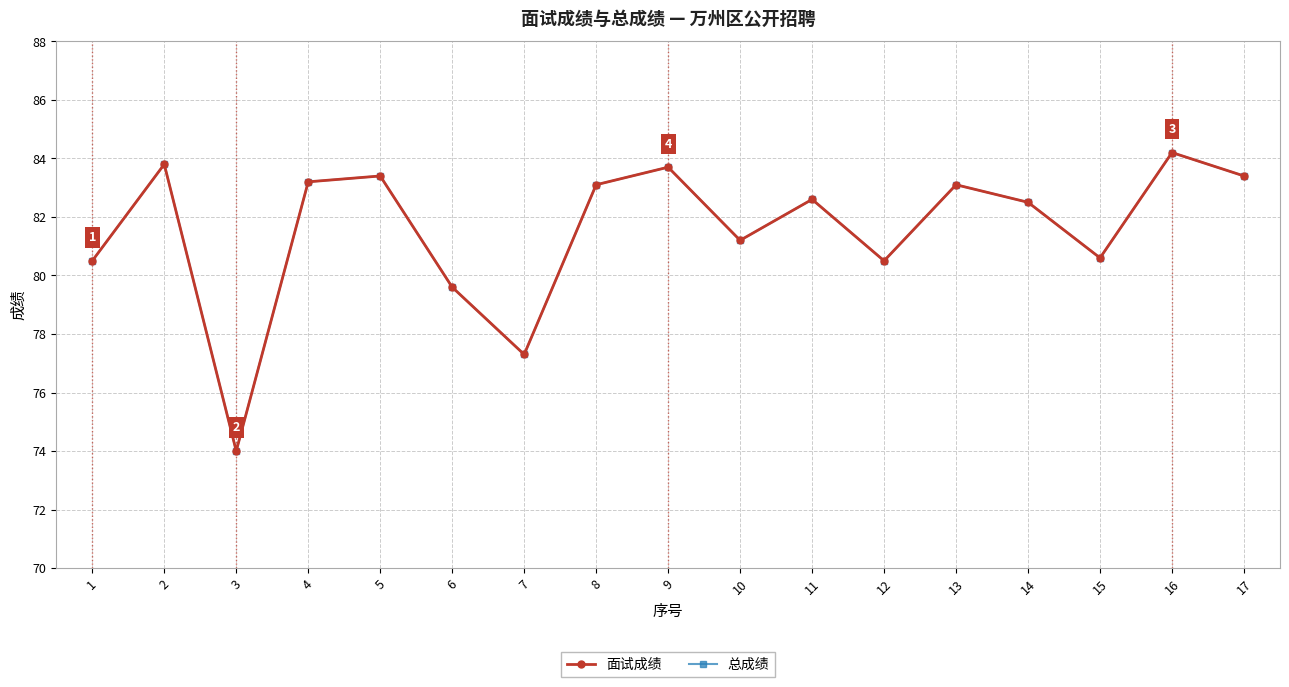

At how many categories does at least one series exceed 76?

16